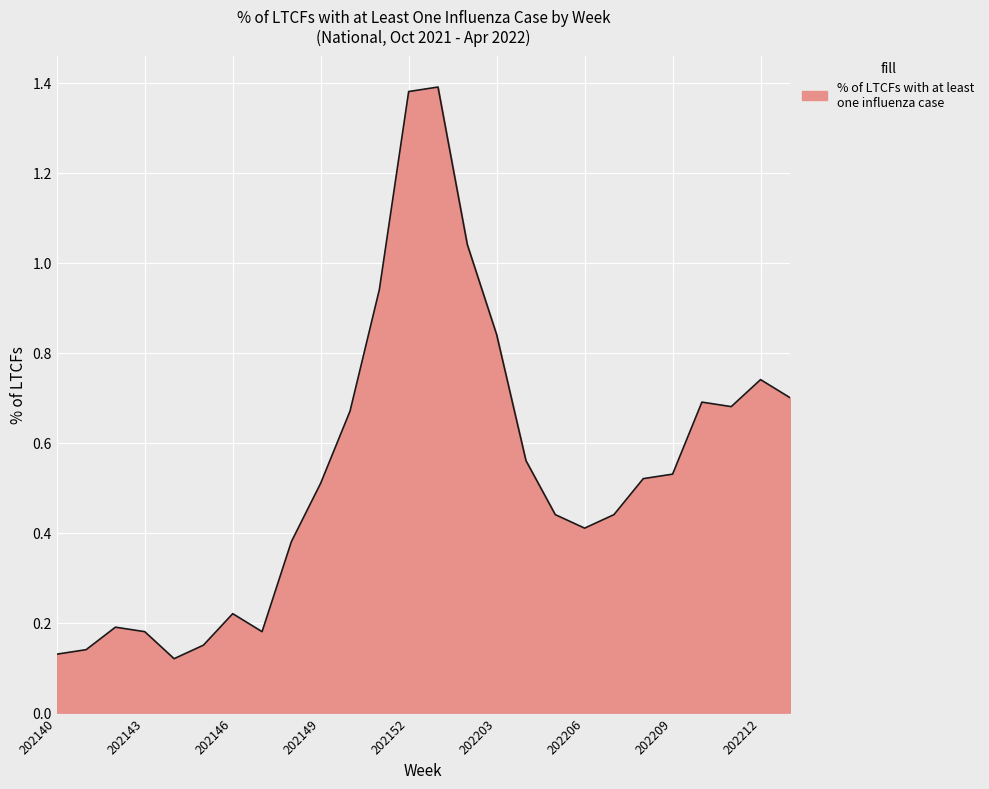

Count the number of categories in the chart.

26